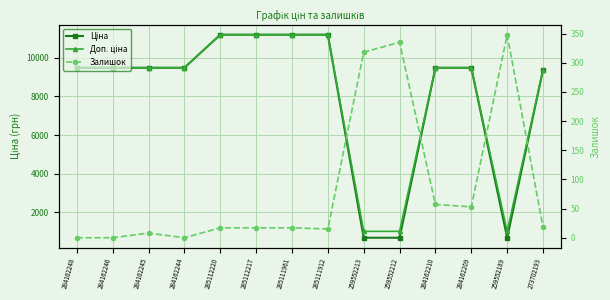

At which label is Залишок closest to 174?

284162210